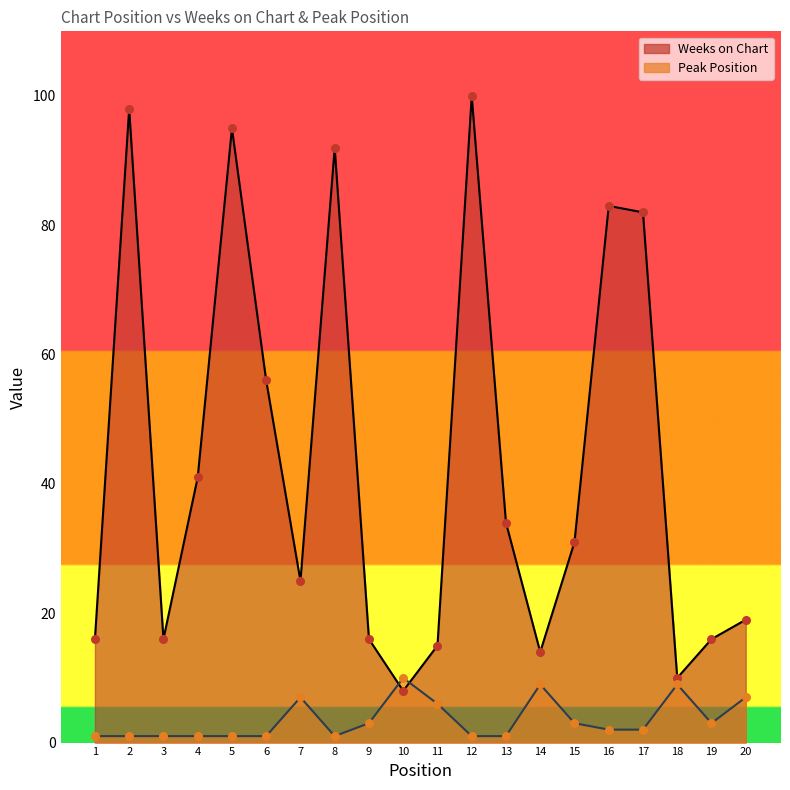

Which series has the largest Y range (max minus min)?

Weeks on Chart